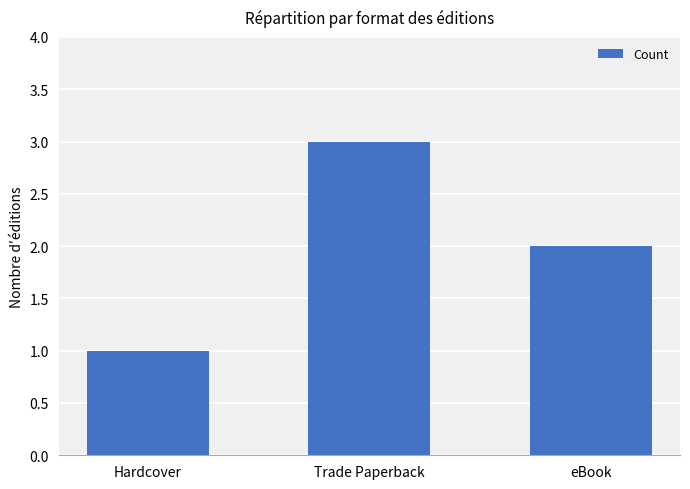

At which label does the data first exceed 2?

Trade Paperback